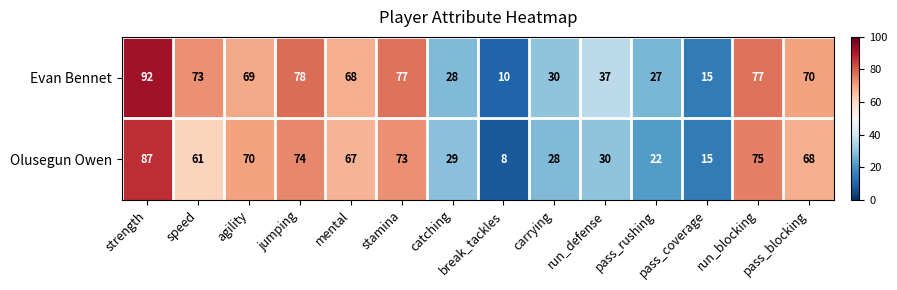

Count the number of data series in this chart.

2